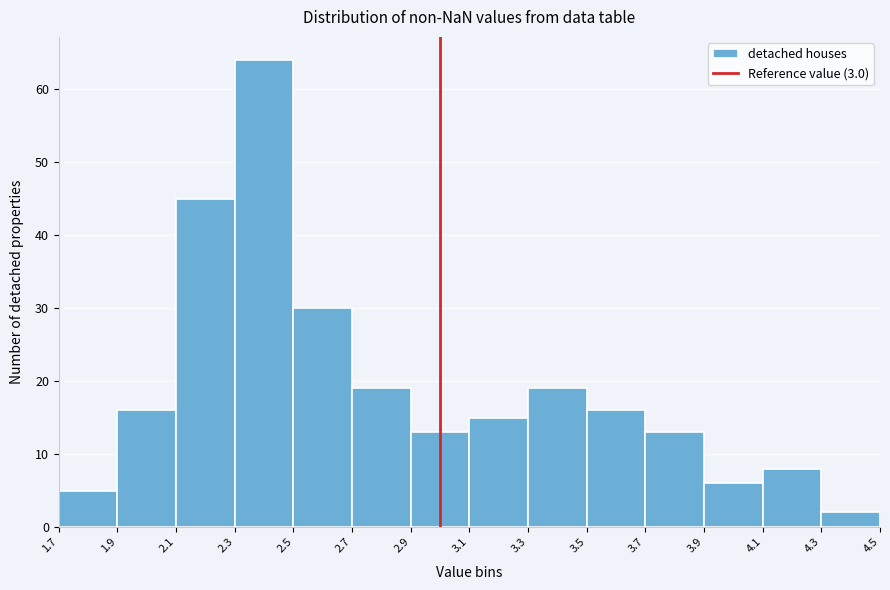

Which range on the x-axis has the tallest bar?

2.3 to 2.5